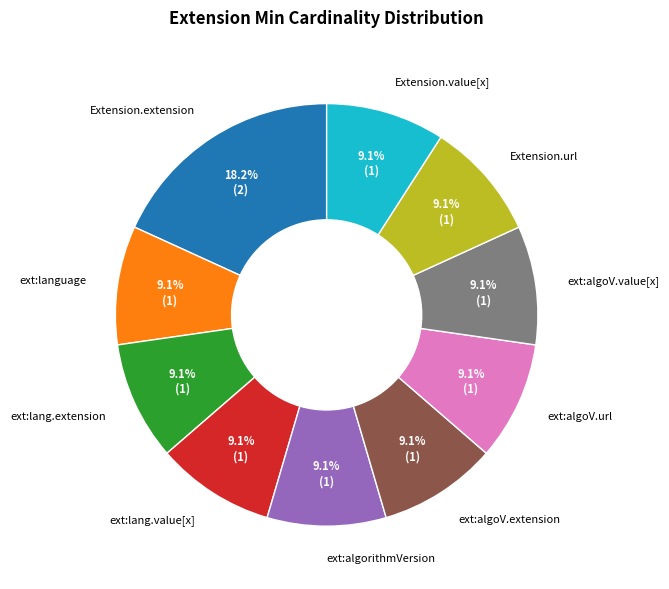

Is ext:algoV.url the majority of the pie?

No